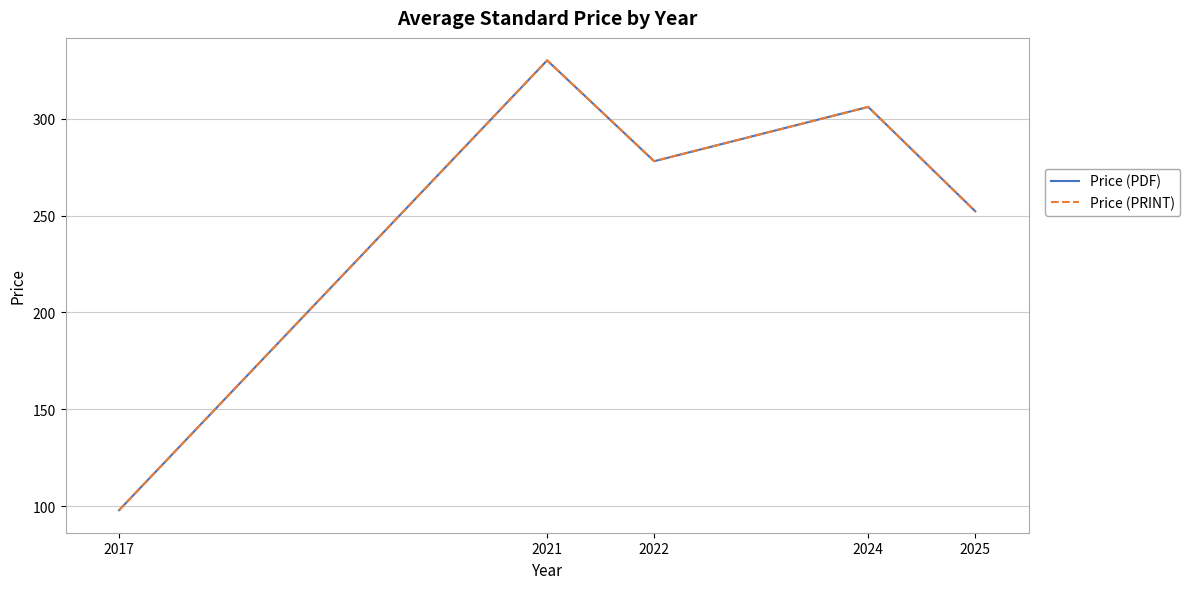

What is the maximum value shown in the chart?

330.0